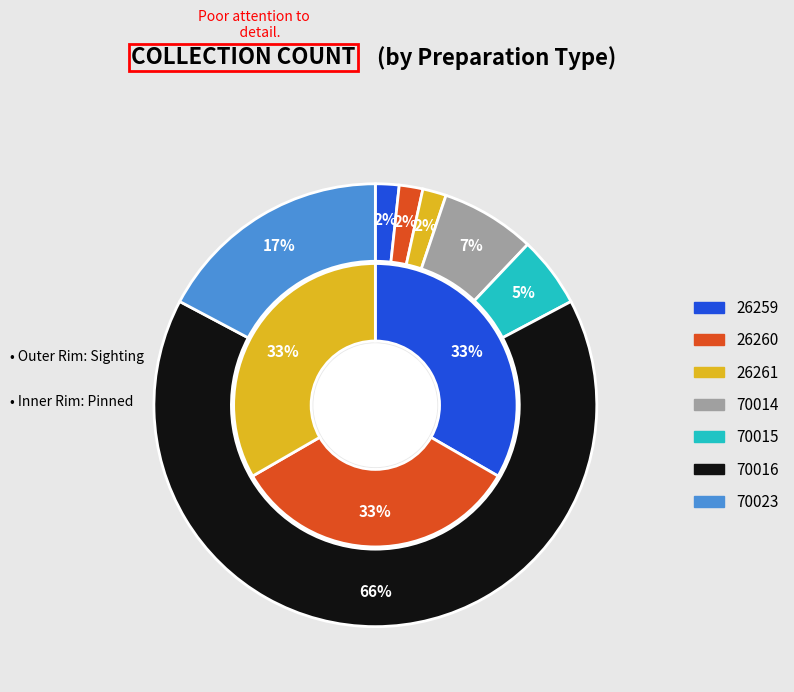

Is there a majority slice in this chart?

Yes